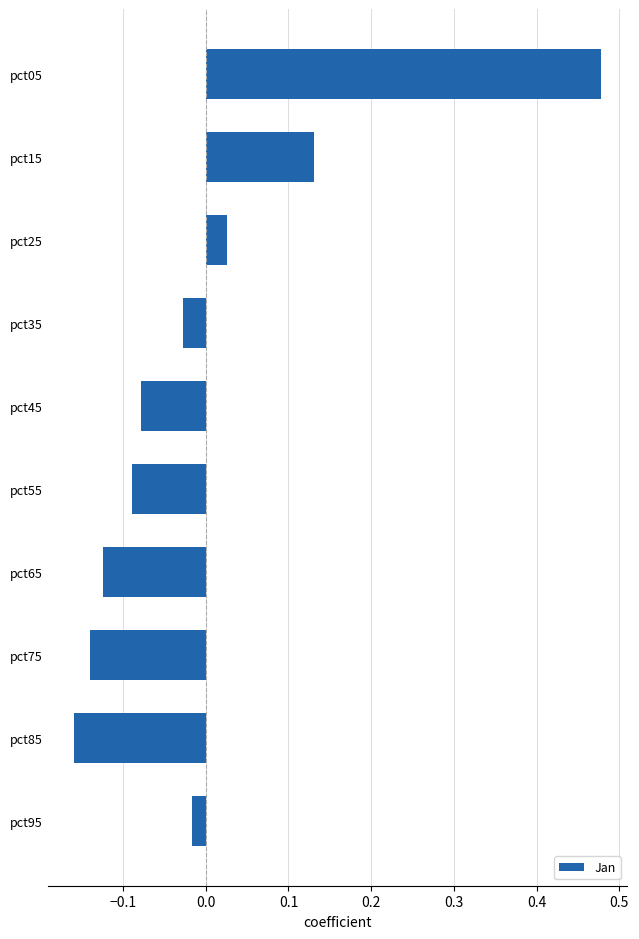

Which label corresponds to the largest value in the chart?

pct05